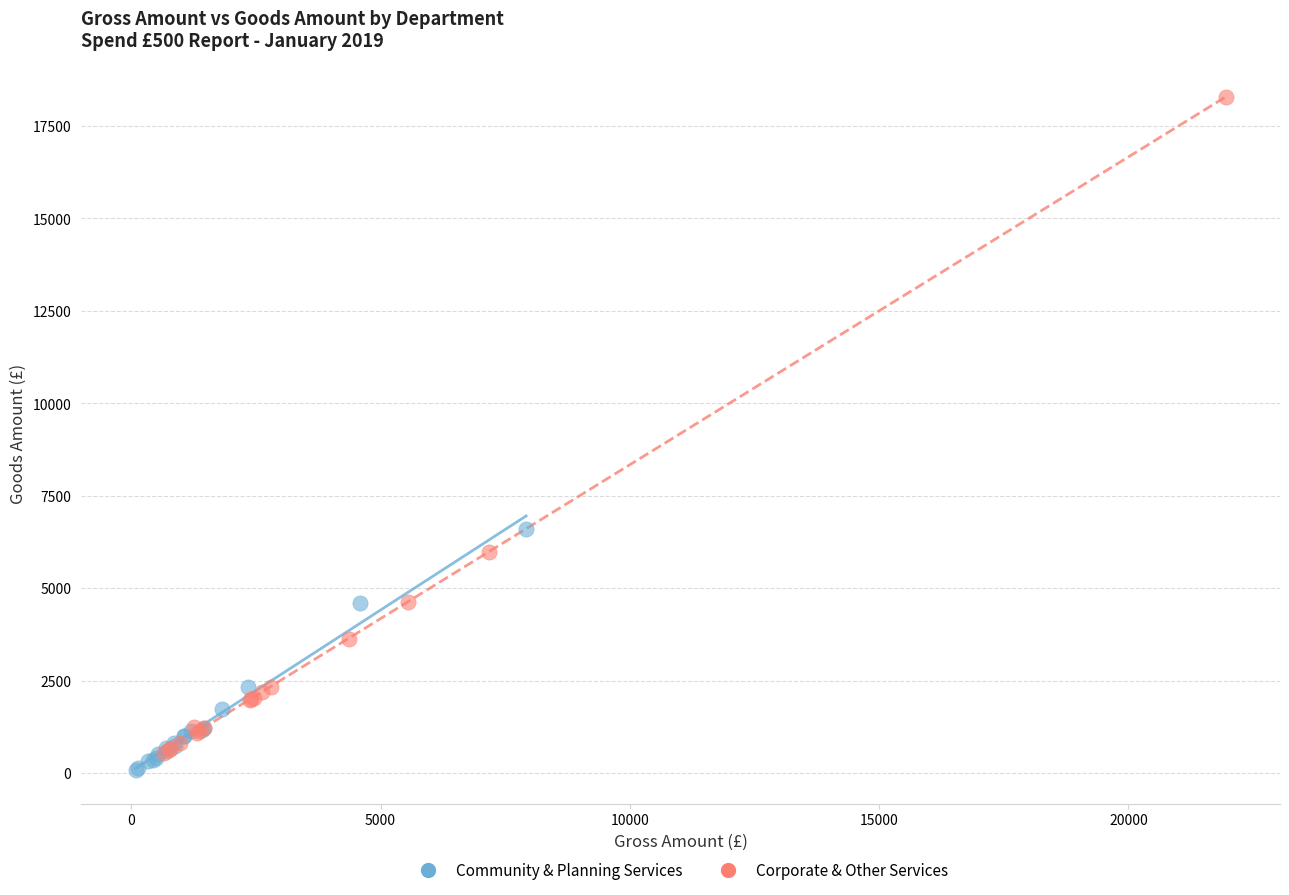

Which series contains the highest Y value?

Corporate & Other Services